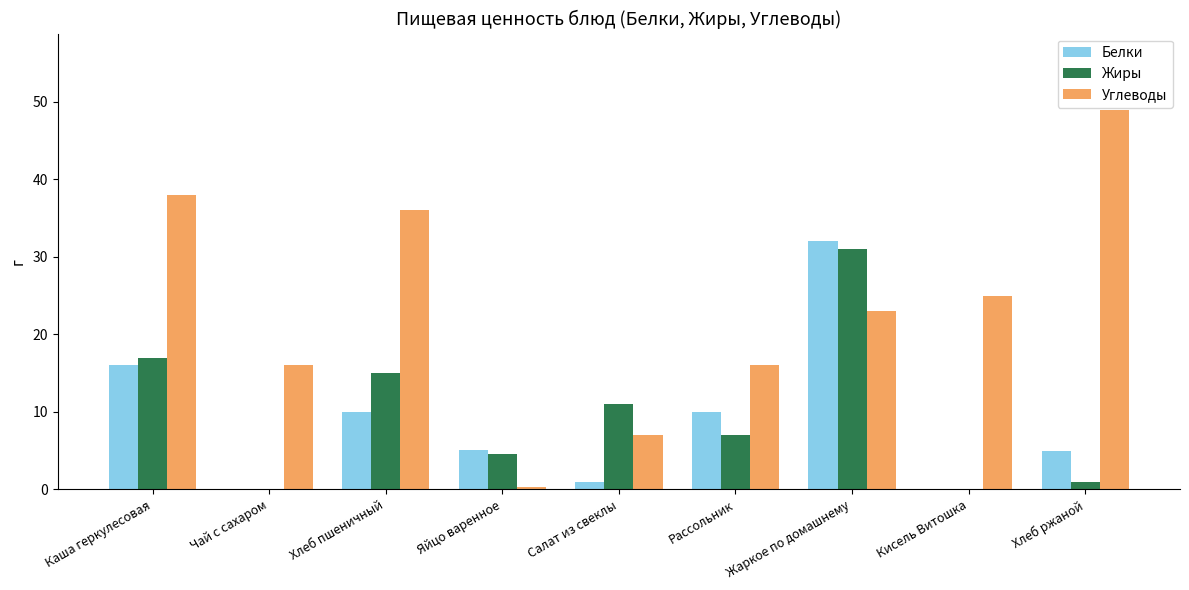

Which series has the largest total across all categories?

Углеводы